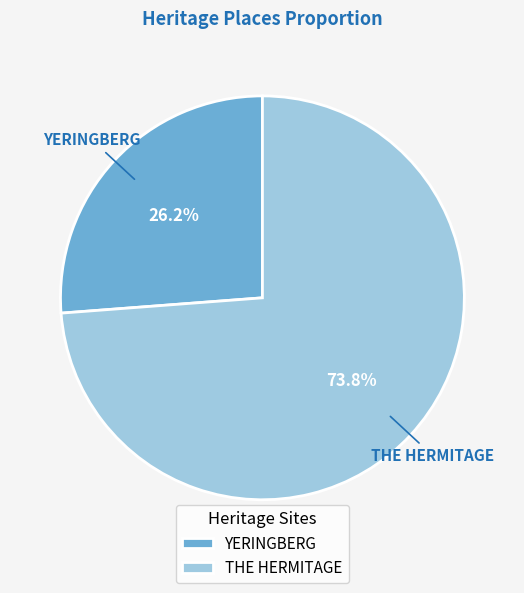

Which slice is the smallest?

YERINGBERG